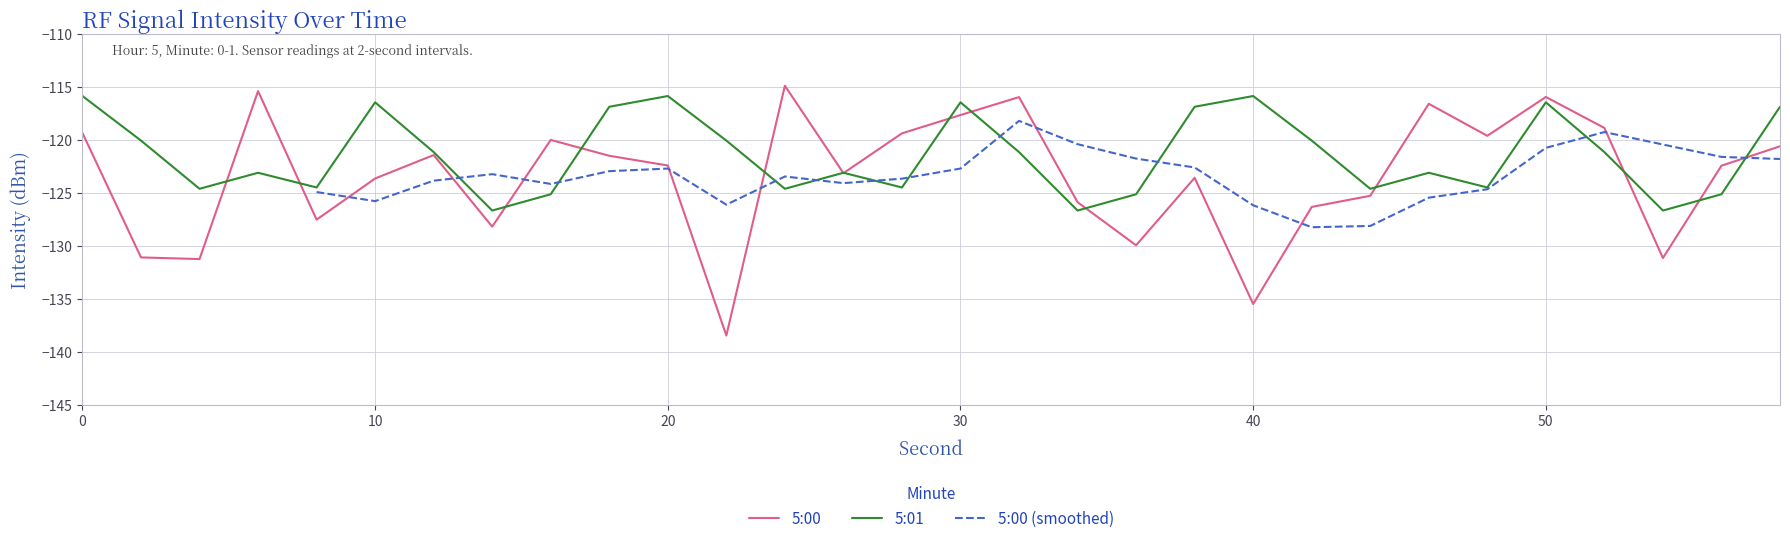

Is it true that 5:01 equals -183.6 at 0?

False